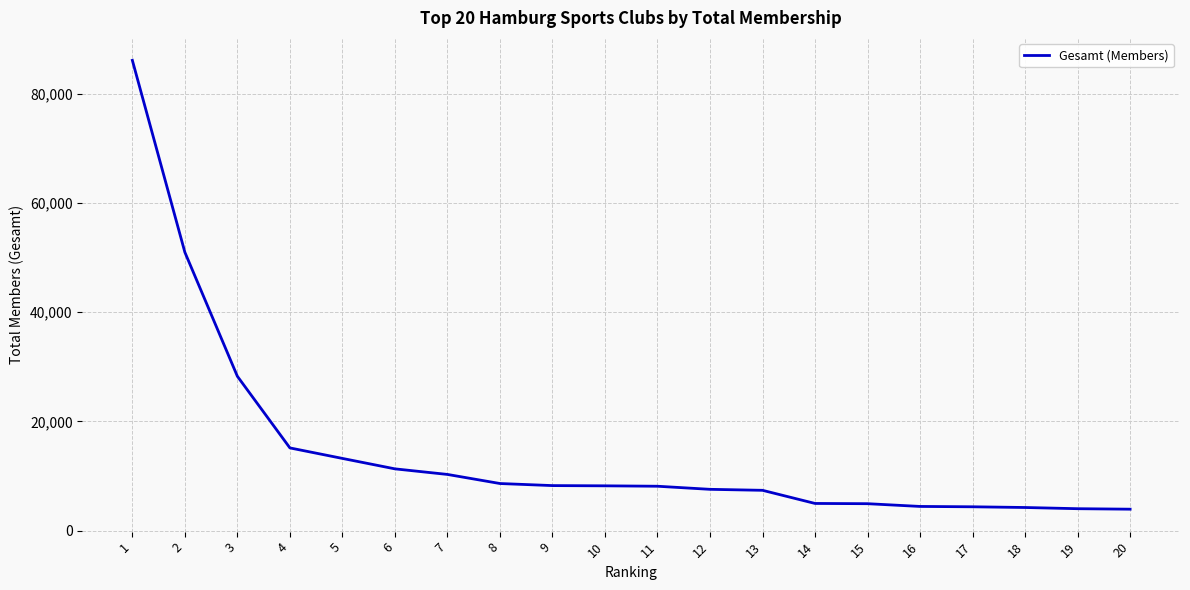

What is the greatest value displayed?

86094